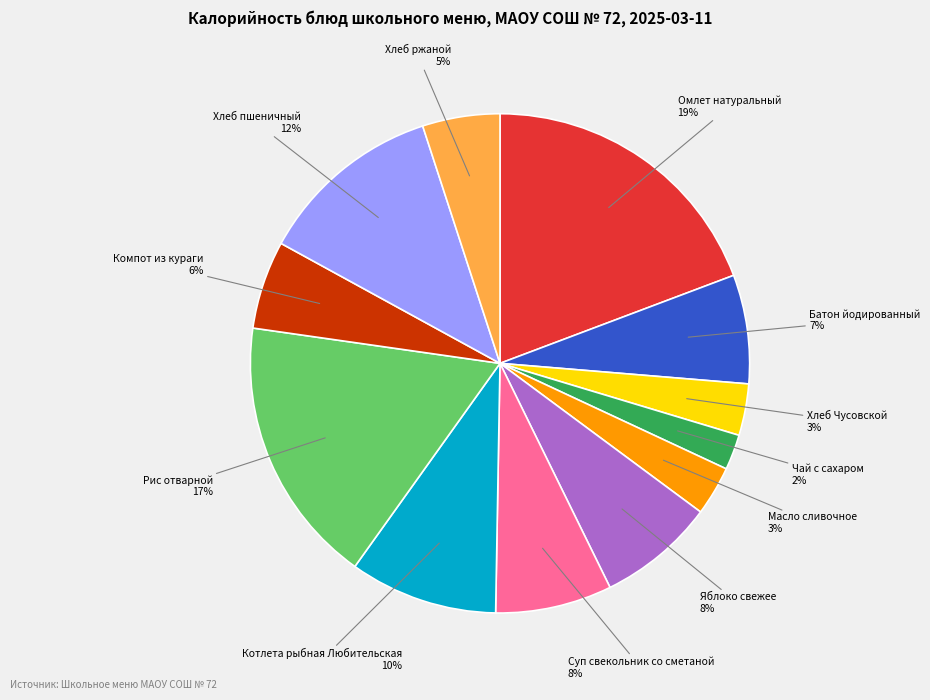

Do Хлеб Чусовской and Хлеб пшеничный together represent more than half of the pie?

No